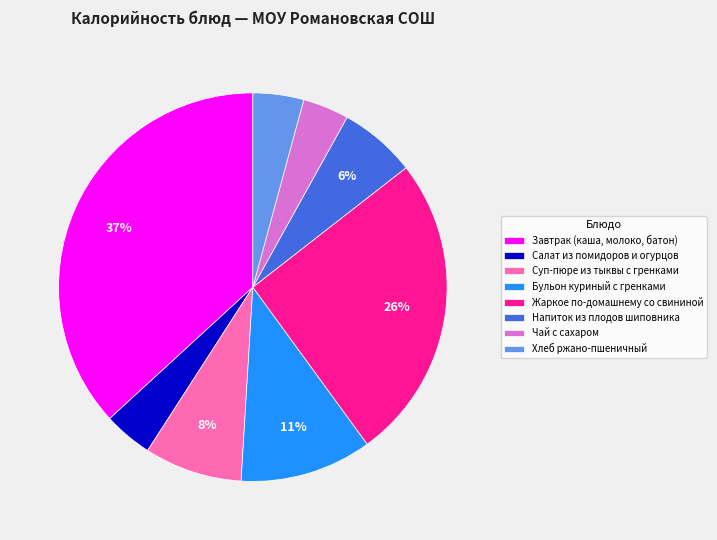

Which category has the biggest portion of the pie?

Завтрак (каша, молоко, батон)